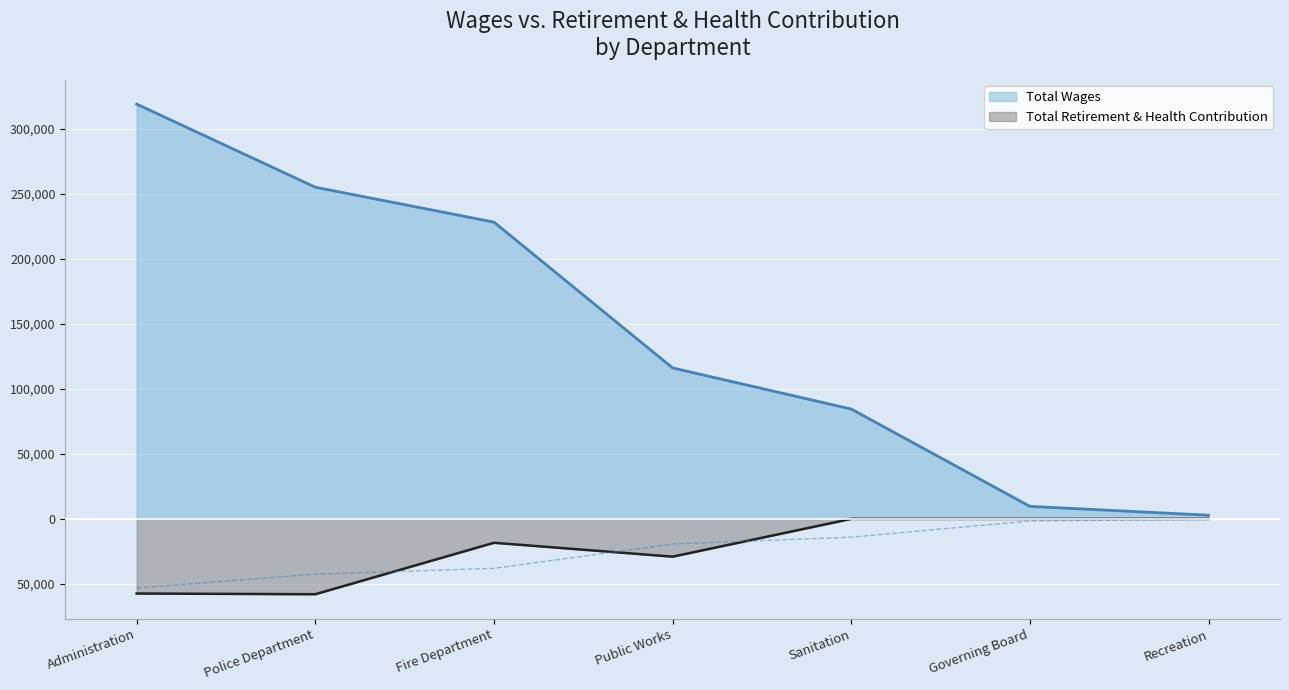

Where is the first local minimum for Total Retirement & Health Contribution?

Police Department